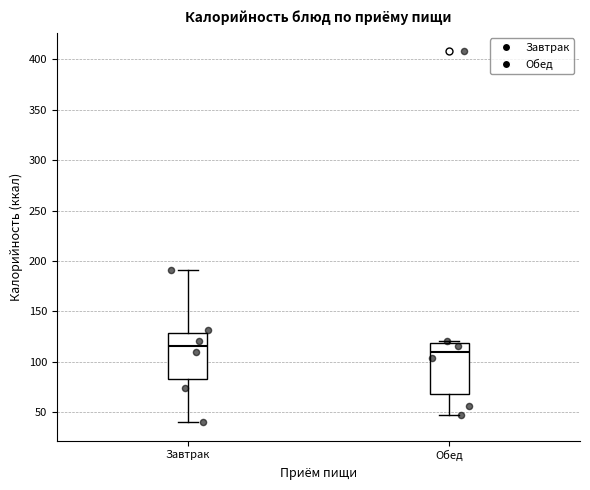

Where is the lower edge of the box for Обед on the y-axis? The values are not printed on the chart, so give them approximately, as read against the axis.

70